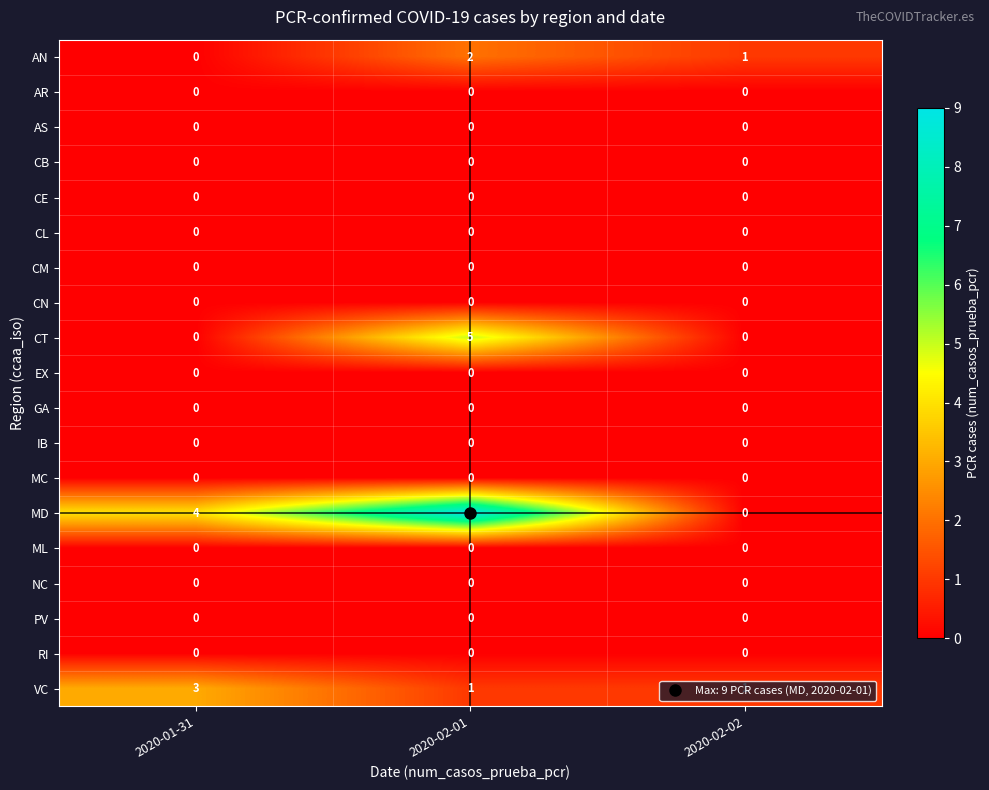

How many data points does each series have?

3